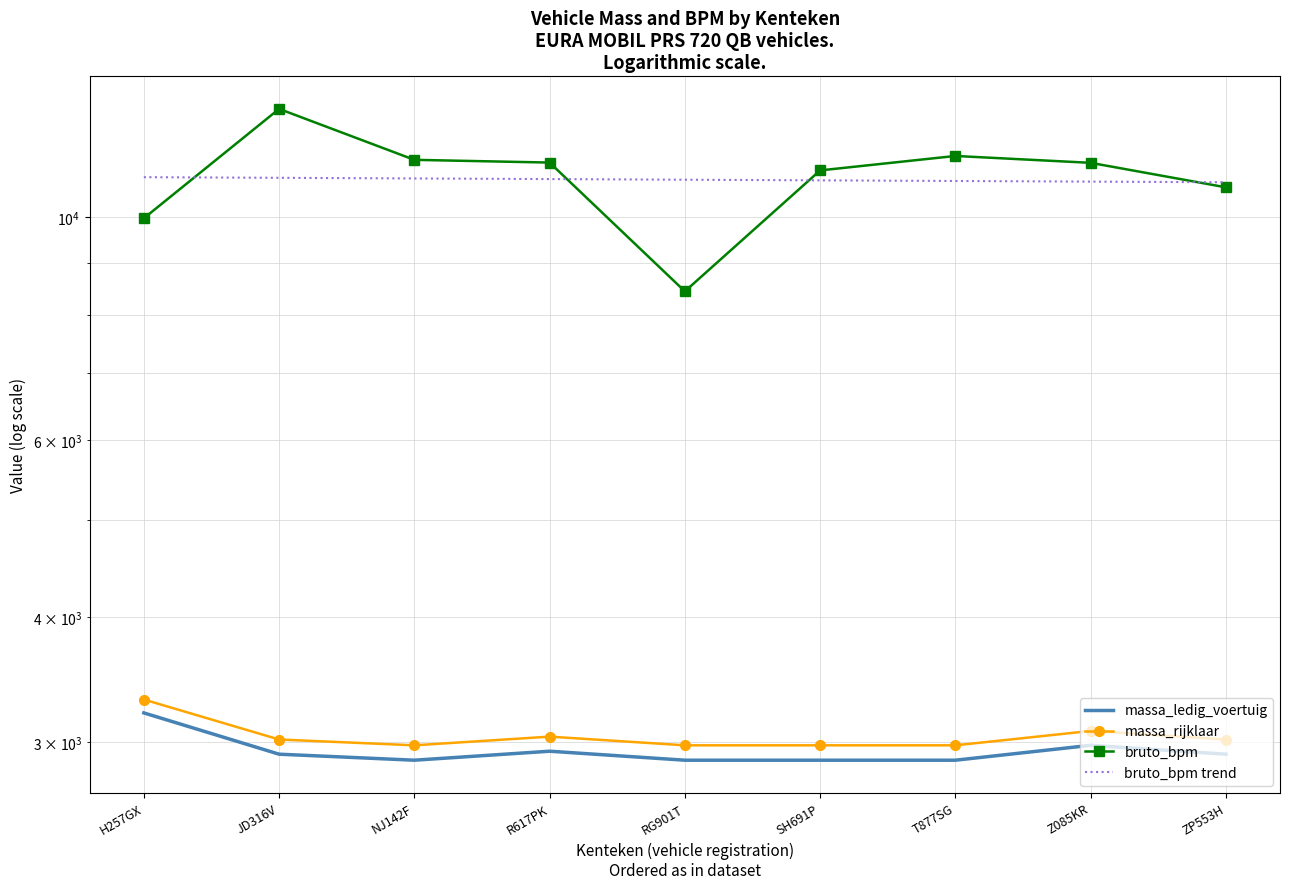

Which series has the largest range (max minus min)?

bruto_bpm